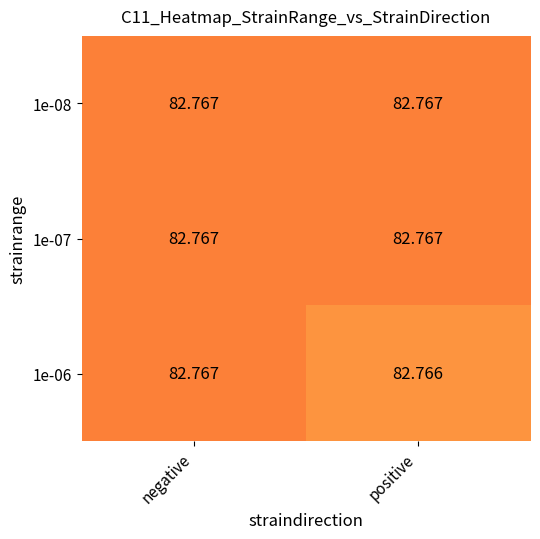

At which category is the sum across all series the highest?

negative